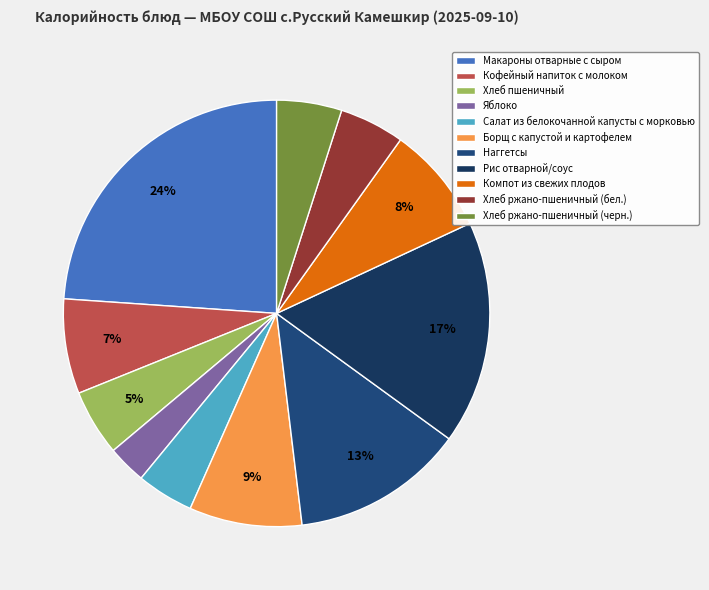

Is there a majority slice in this chart?

No